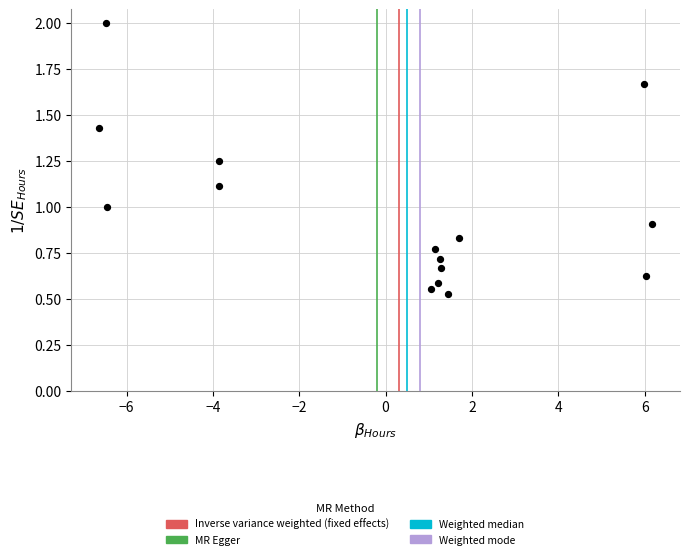

What is the range of Y values (max minus min)?

1.5